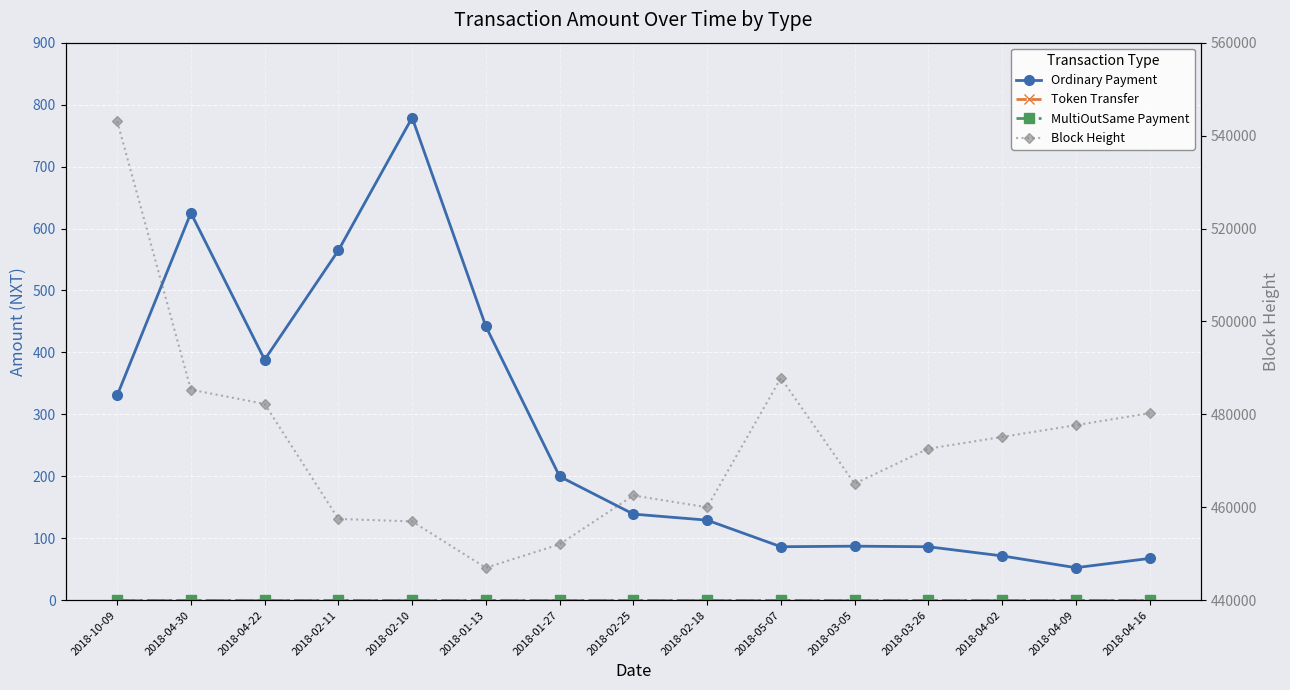

What is the difference between the maximum and minimum values in the Ordinary Payment series?

726.6